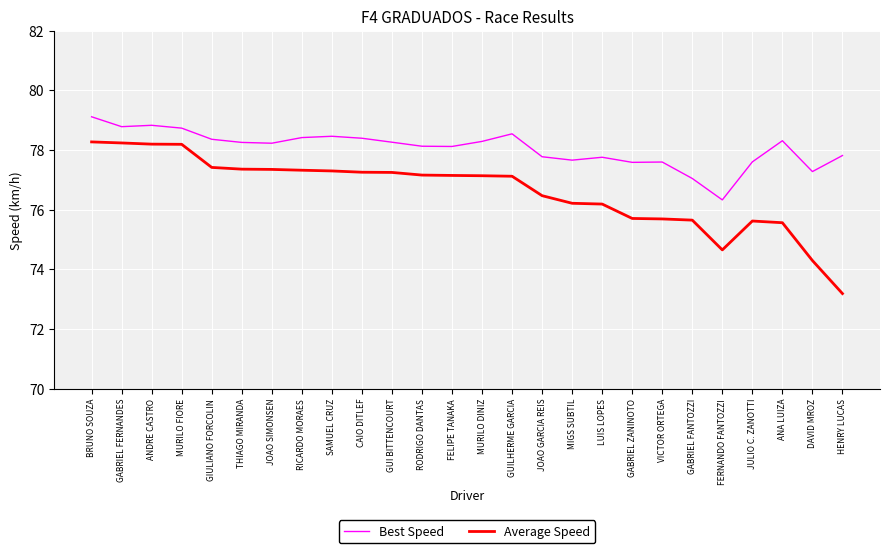

Is it true that Best Speed equals 52.0 at GUILHERME GARCIA?

False